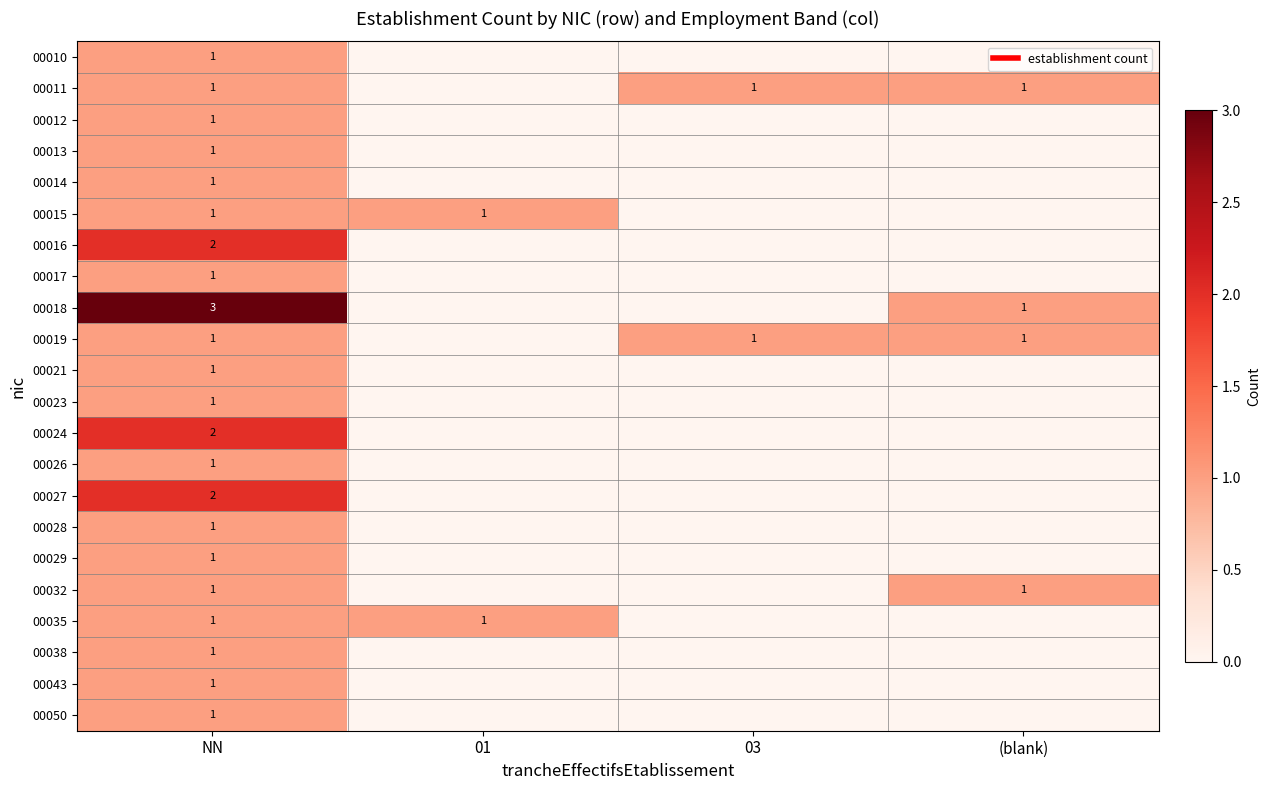

Is it true that 00014 equals 0 at 03?

True